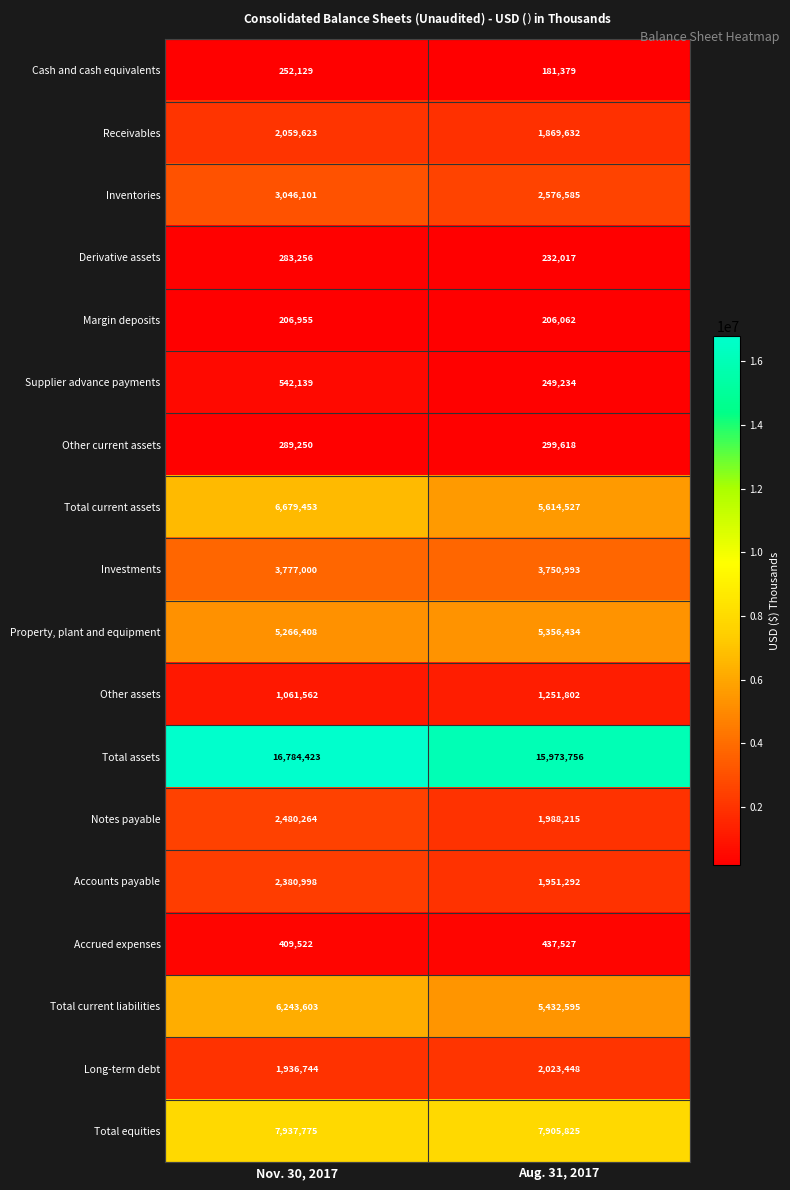

What is the spread (max minus min) of values at Nov. 30, 2017?

16577468